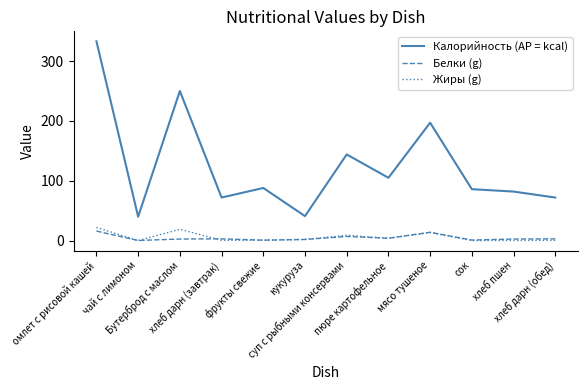

What is the difference between the maximum and second lowest values in the Калорийность (AP = kcal) series?

292.0